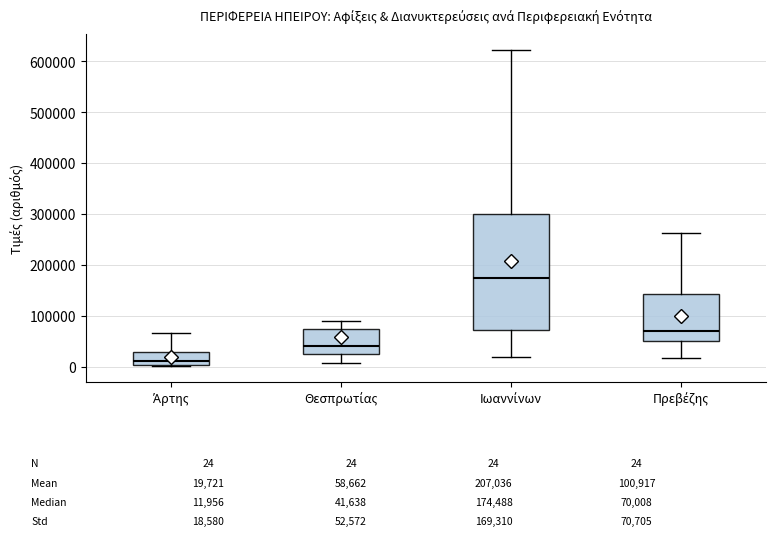

Which box's median line is the lowest?

Άρτης